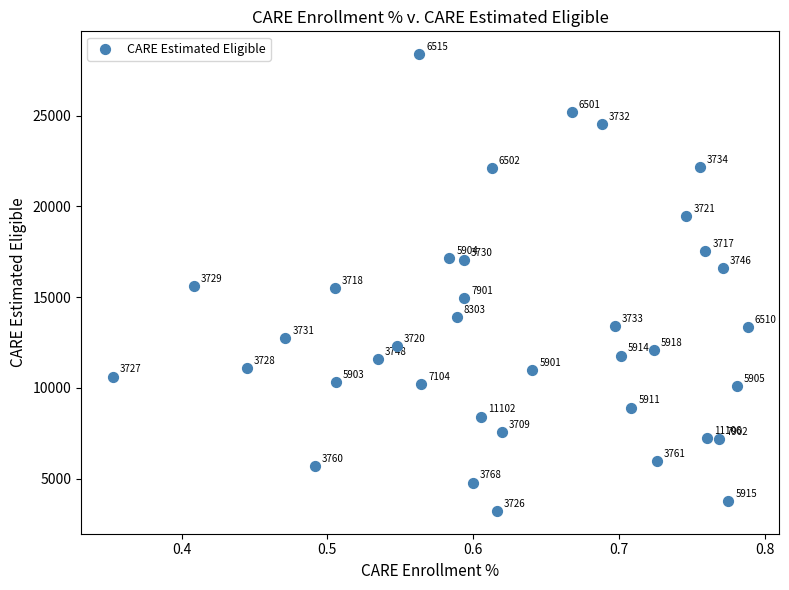

What is the range of Y values (max minus min)?

25171.4